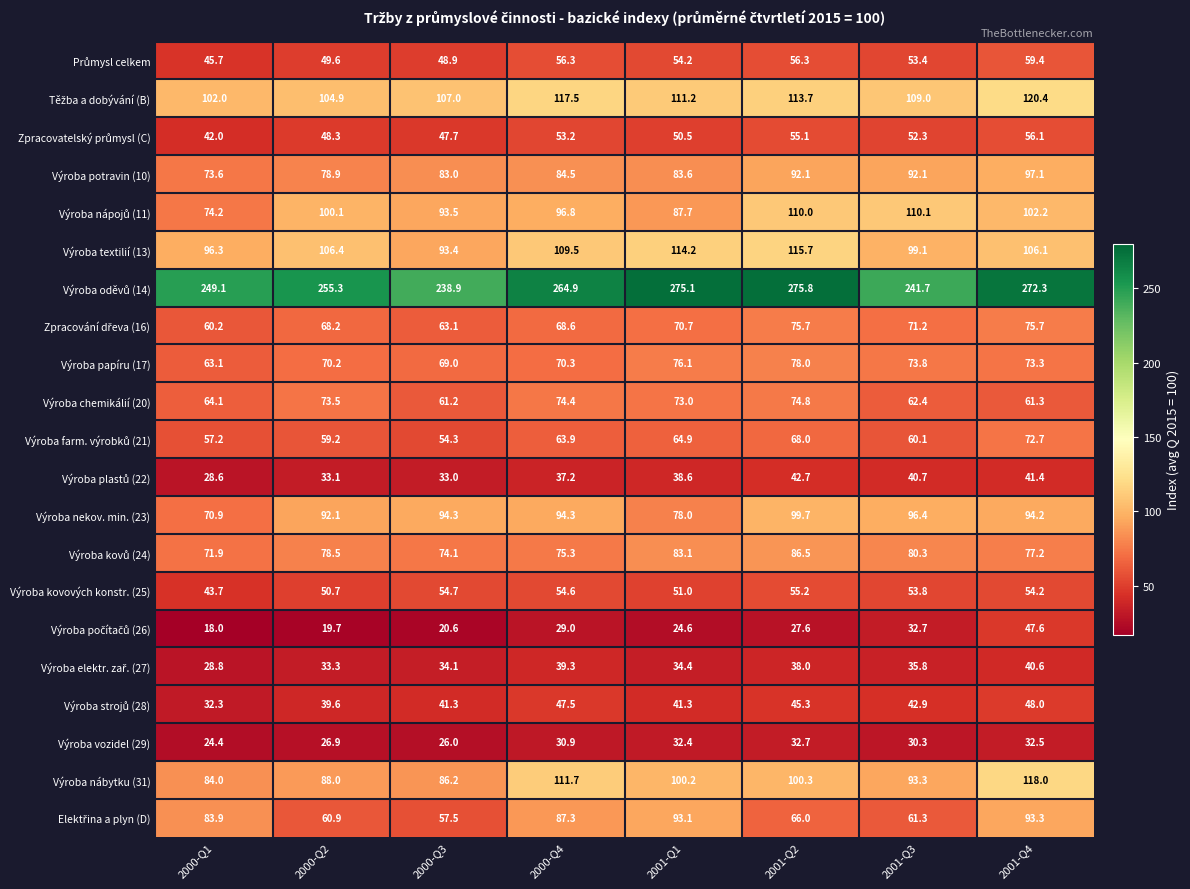

What is the spread (max minus min) of values at 2001-Q2?

248.2